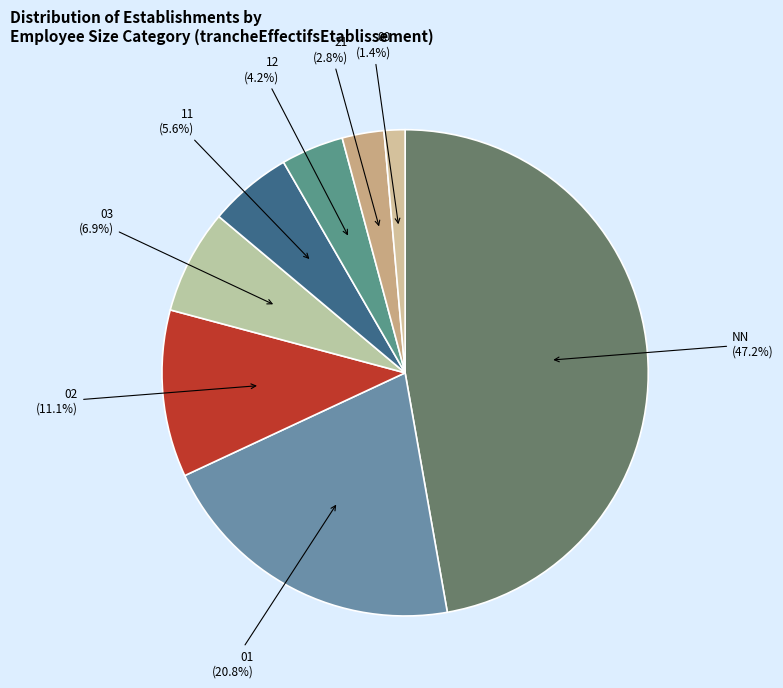

Which category has the biggest portion of the pie?

NN